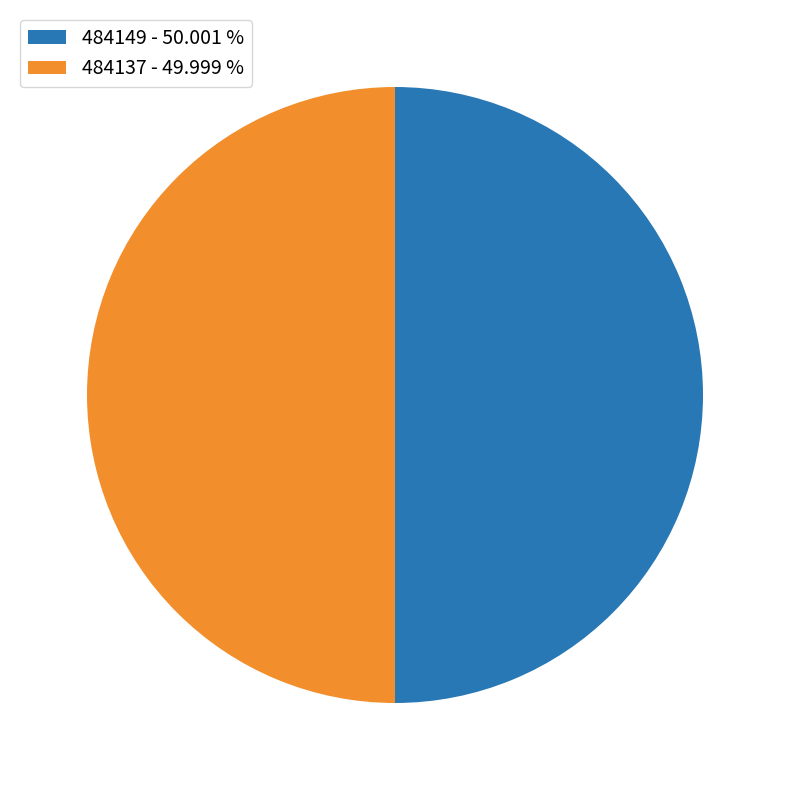

What is the ratio of the value at 484149 - 50.001 % to the value at 484137 - 49.999 %?

1.0